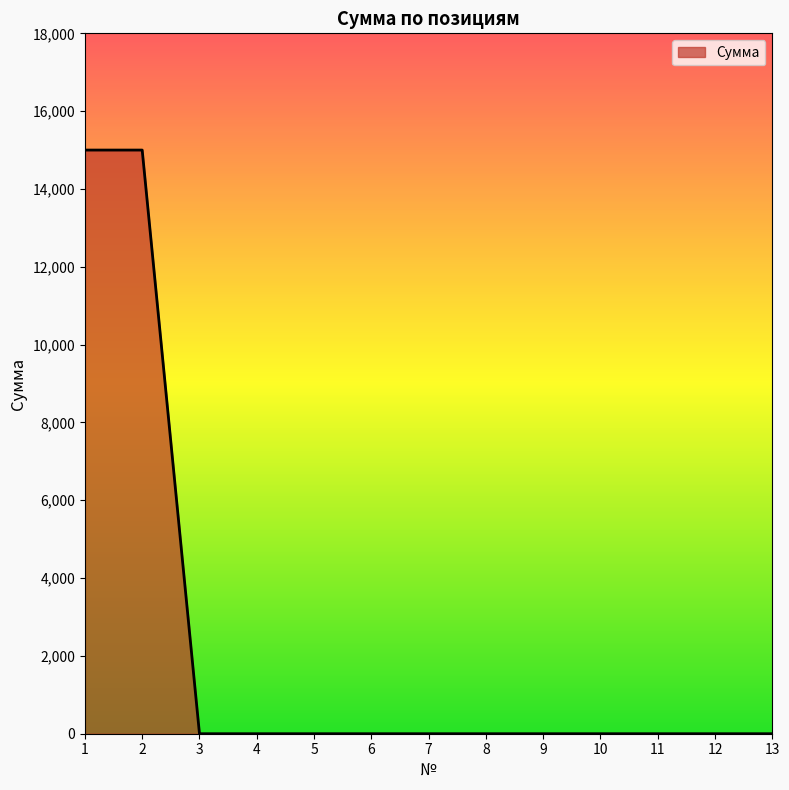

What is the change in value from 1 to 10?

-15000